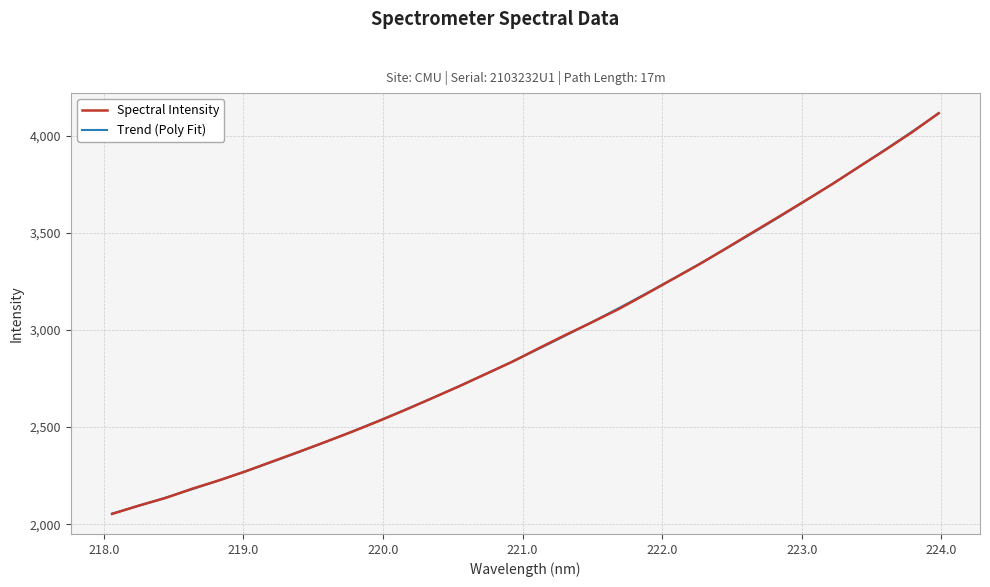

Reading left to right, list all the values displayed in this chart.

2053.1	2096.0	2135.1	2182.9	2225.6	2272.3	2322.9	2372.9	2424.1	2476.5	2531.6	2589.3	2649.2	2709.7	2773.2	2836.4	2906.6	2974.6	3040.4	3108.2	3183.5	3260.2	3336.8	3418.3	3500.9	3583.0	3666.3	3750.2	3838.9	3926.7	4017.5	4115.7